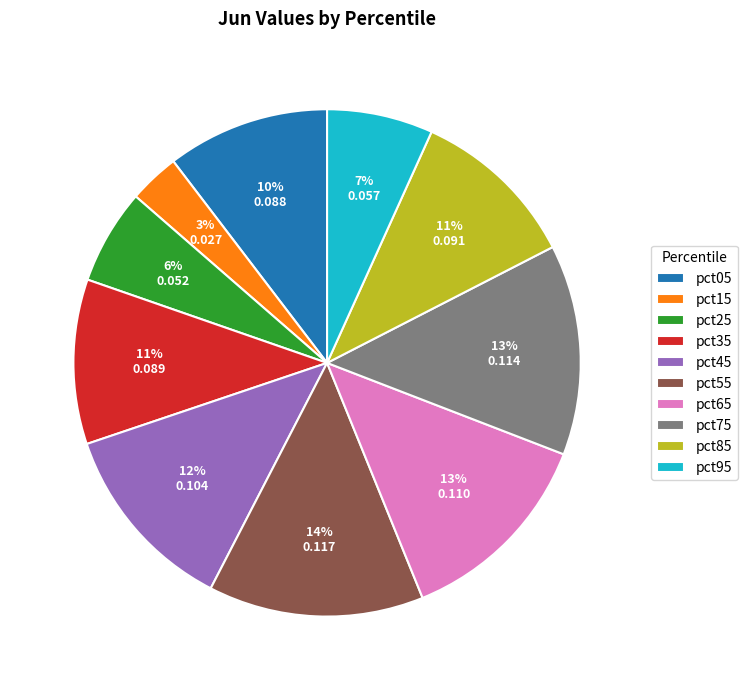

To the nearest percent, what is the difference between the pct45 and pct15 slice percentages?

9%